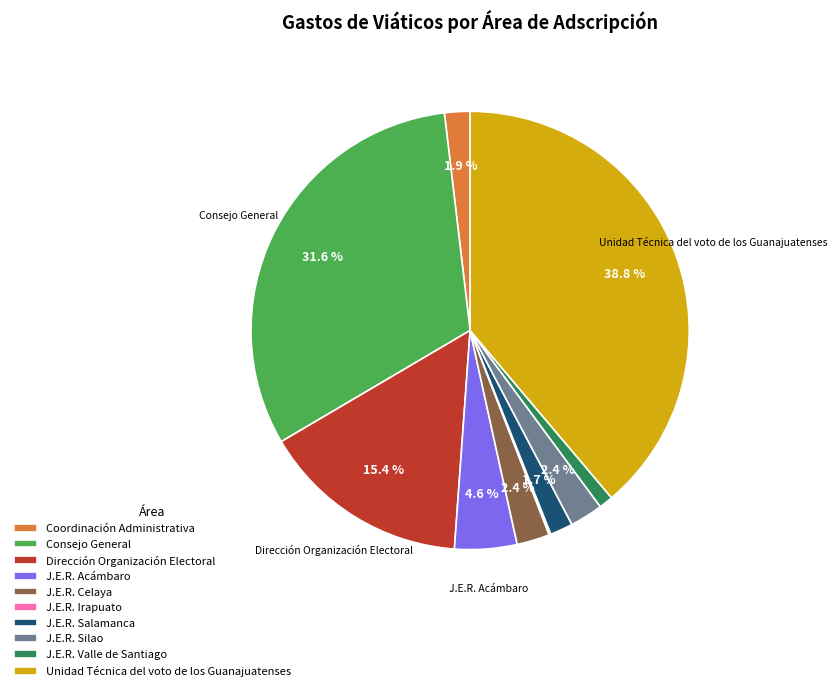

What is the largest slice in the pie chart?

Unidad Técnica del voto de los Guanajuatenses